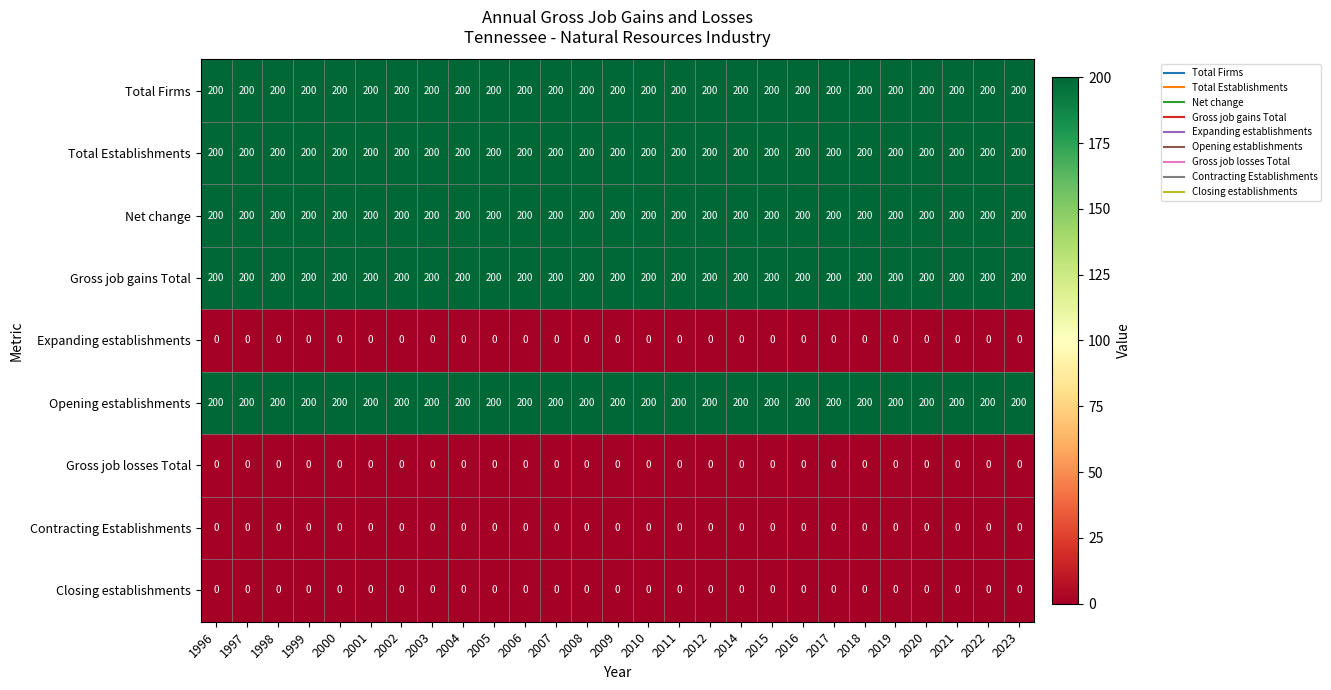

At how many categories does at least one series exceed 191?

27